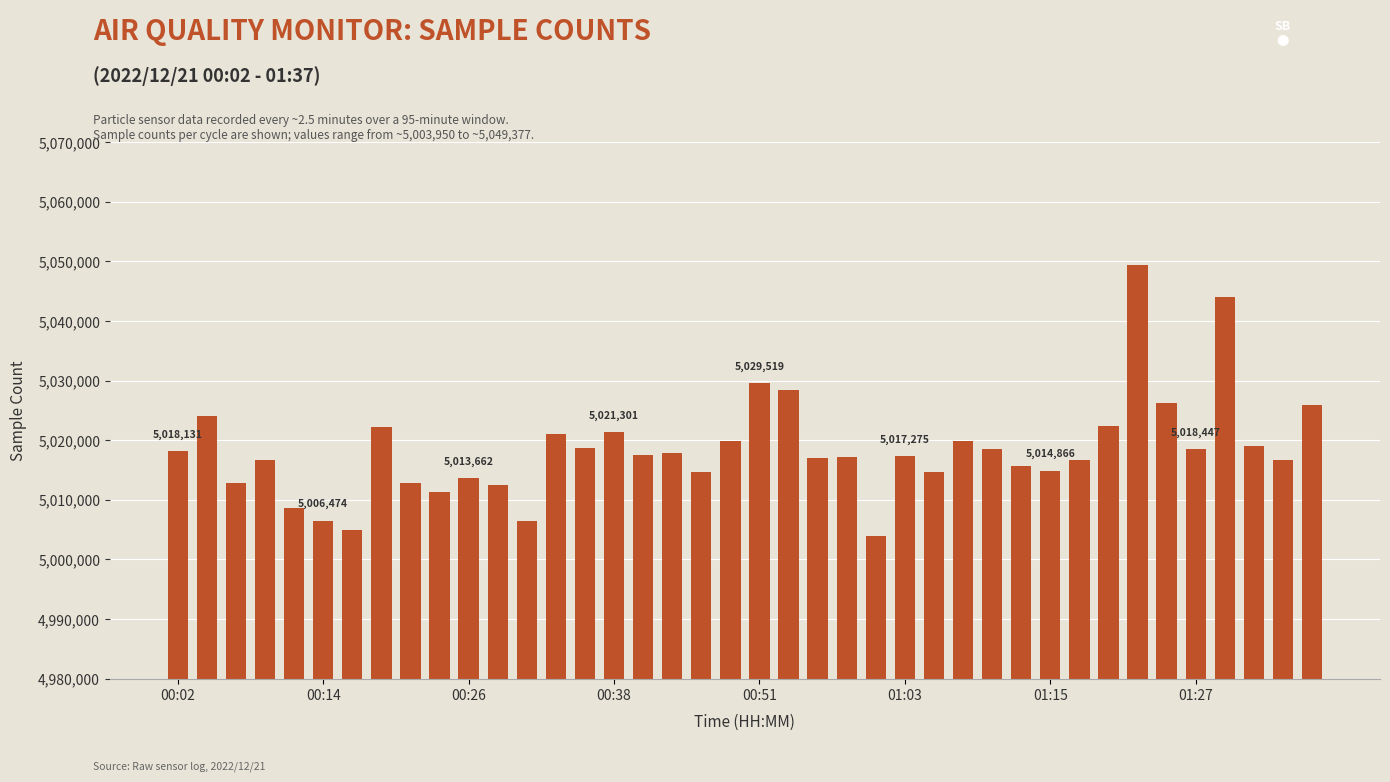

What is the difference between the second highest and second lowest values?

39095